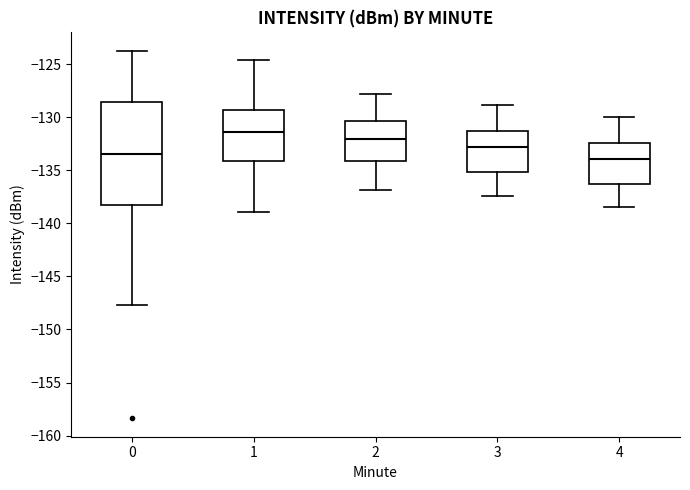

Reading left to right, transcribe this box plot: for each box, give where its median line is, the range the box spans, and where its two whiskers end, as read against the y-axis. The values are not printed on the chart, so give them approximately, as read against the axis.

0: median -133.5, box -138.0 to -128.5, whiskers -147.5 to -123.5
1: median -131.5, box -134.0 to -129.5, whiskers -139.0 to -124.5
2: median -132.0, box -134.0 to -130.5, whiskers -137.0 to -128.0
3: median -133.0, box -135.0 to -131.5, whiskers -137.5 to -129.0
4: median -134.0, box -136.5 to -132.5, whiskers -138.5 to -130.0